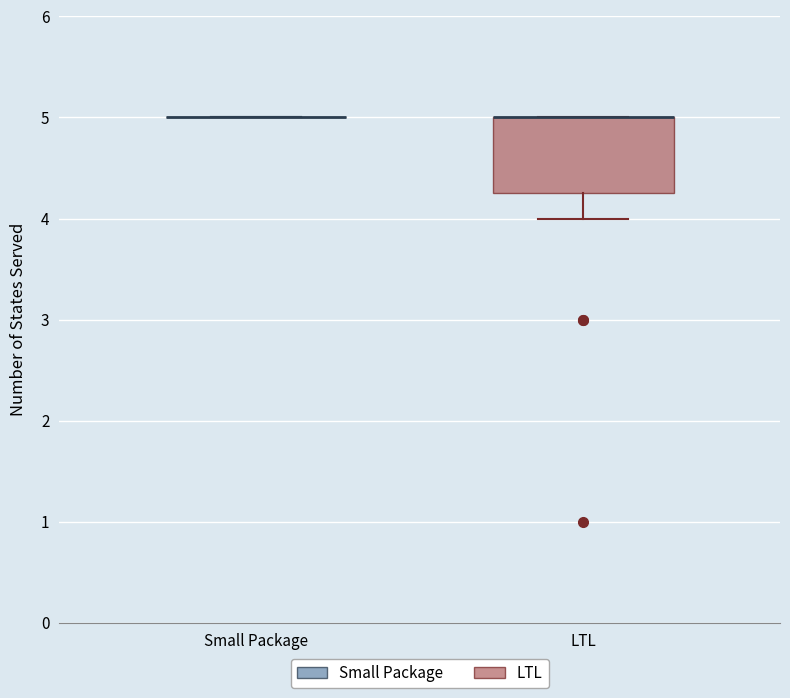

Reading left to right, read every box against the y-axis: the position of its median line, the range the box covers, and the ends of its whiskers. The values are not printed on the chart, so give them approximately, as read against the axis.

Small Package: box collapsed to a line at 5.0, whiskers 5.0 to 5.0
LTL: median 5.0 (drawn on the box's upper edge), box 4.3 to 5.0, whiskers 4.0 to 5.0